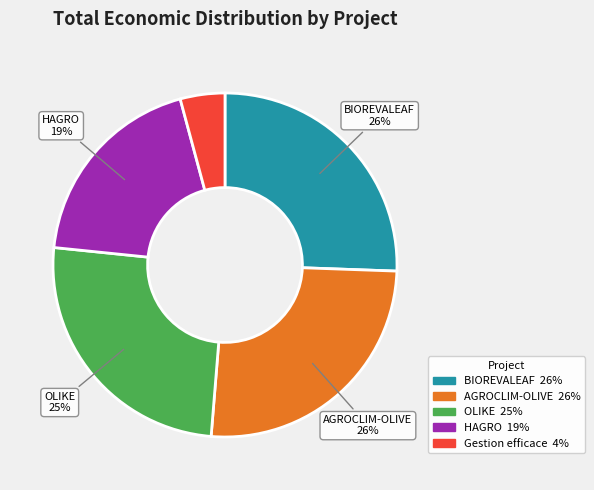

To the nearest percent, what is the combined percentage of HAGRO and AGROCLIM-OLIVE?

45%